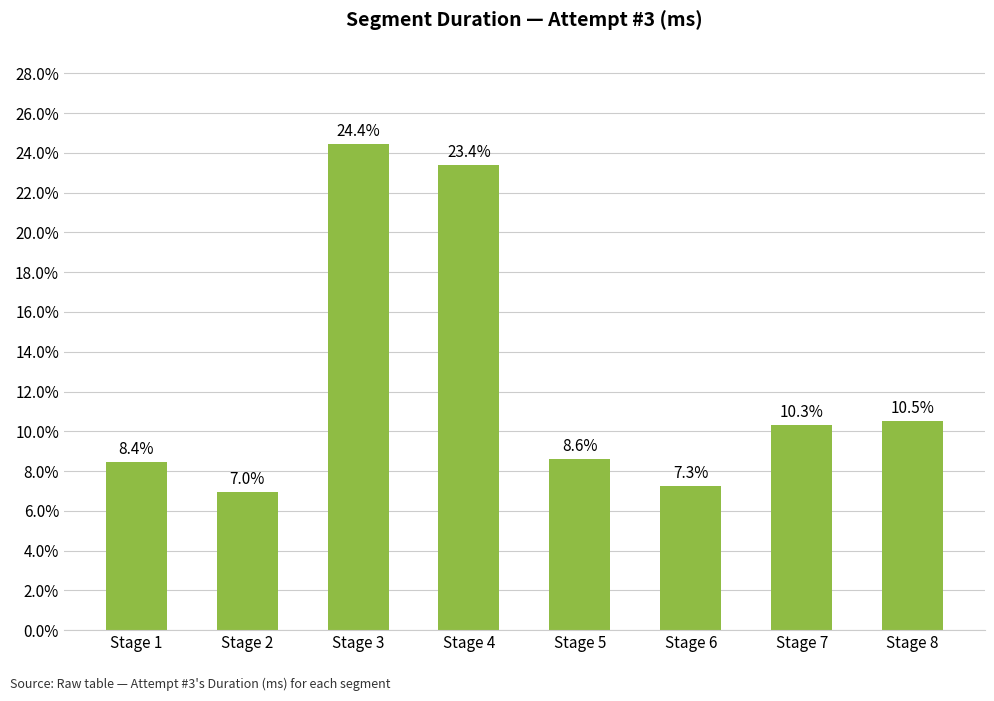

Is it true that the value at Stage 3 is 0.1?

False